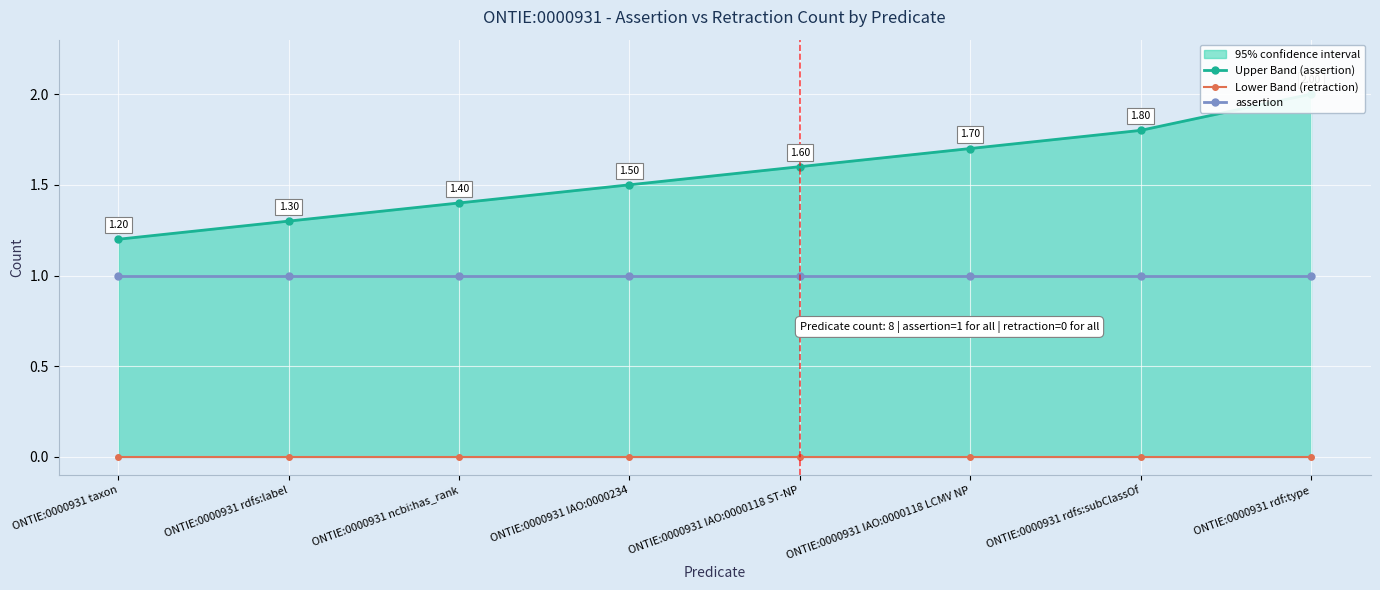

Is the value of Upper Band (assertion) at ONTIE:0000931 rdf:type greater than the value of Lower Band (retraction) at ONTIE:0000931 IAO:0000118 ST-NP?

Yes